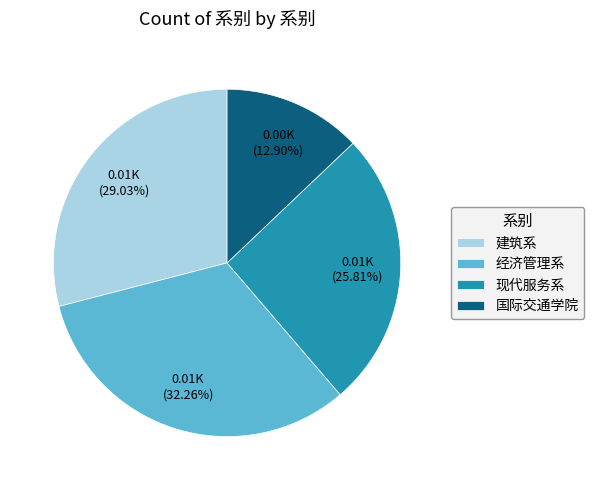

Is the sum of 经济管理系 and 建筑系 greater than half?

Yes